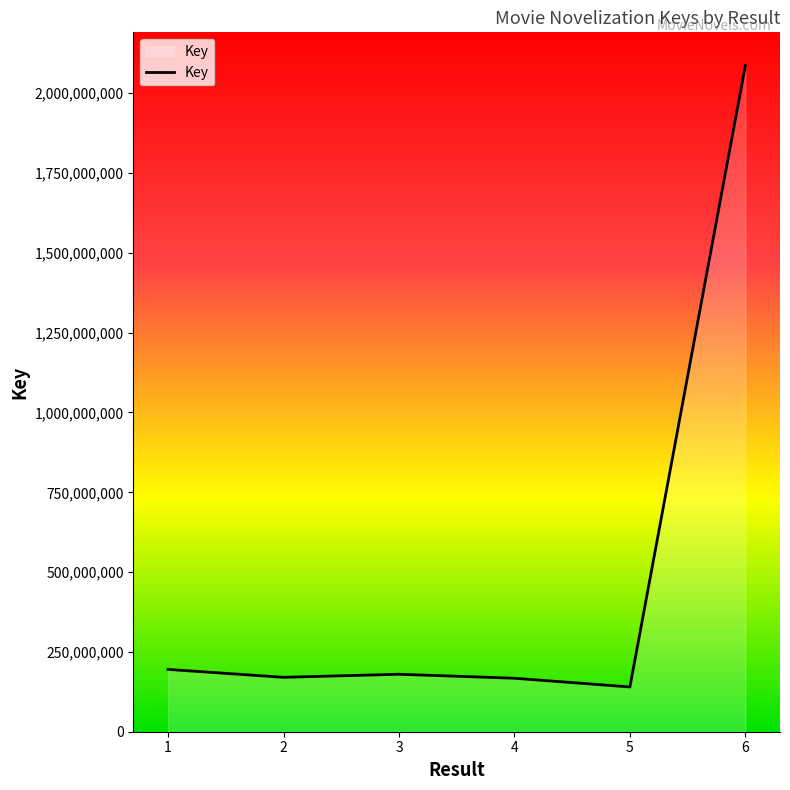

Approximately how many times larger is the value at 4 compared to 3?

0.9